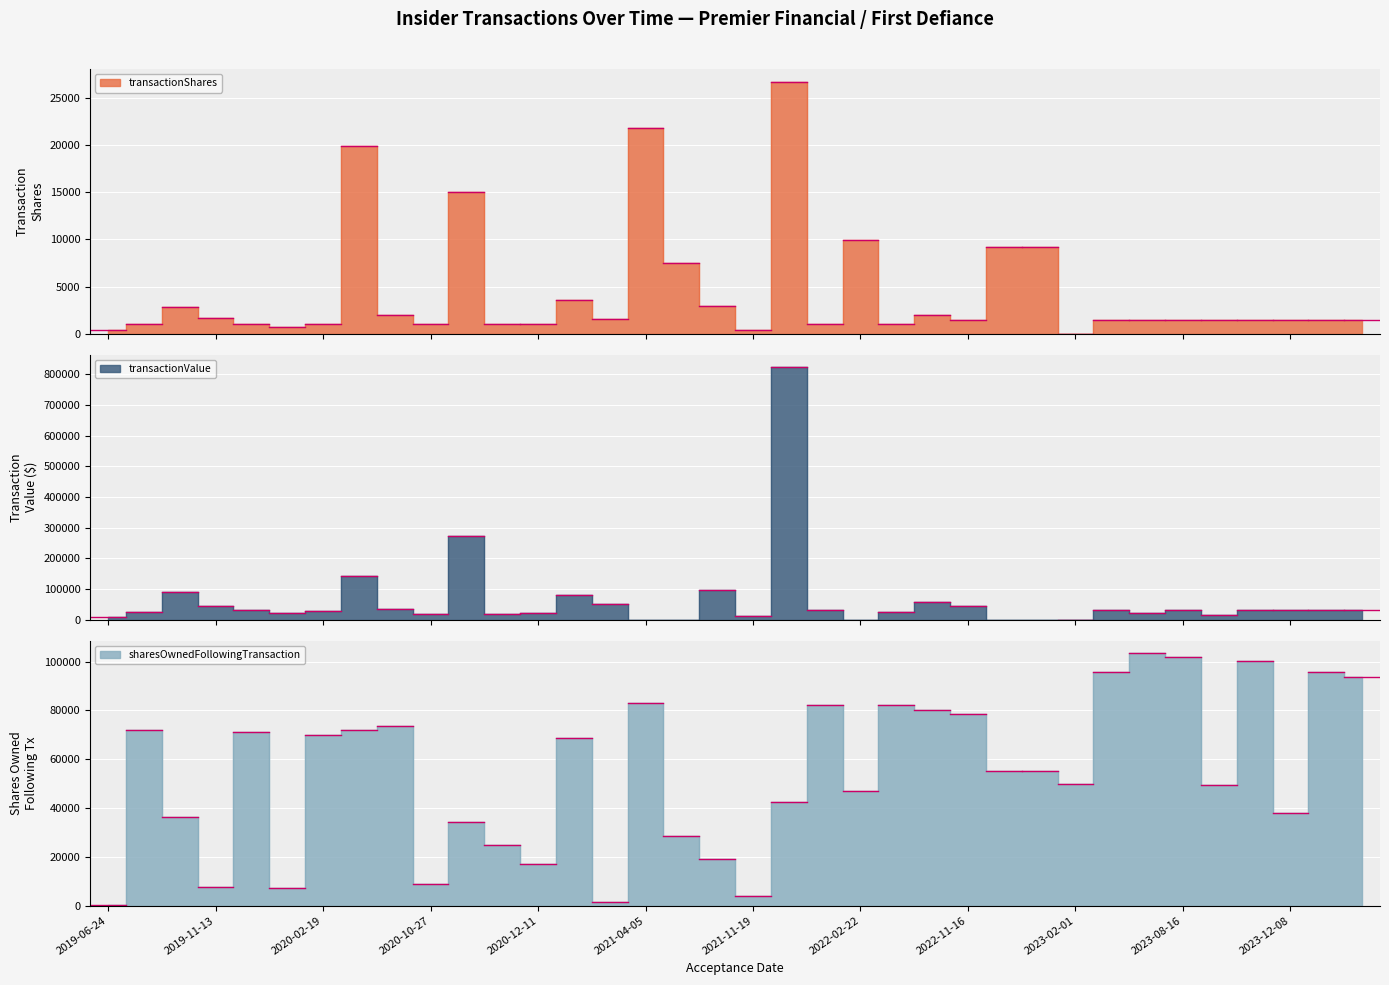

Where do transactionValue and transactionShares first cross each other?

2021-03-11 and 2021-04-05